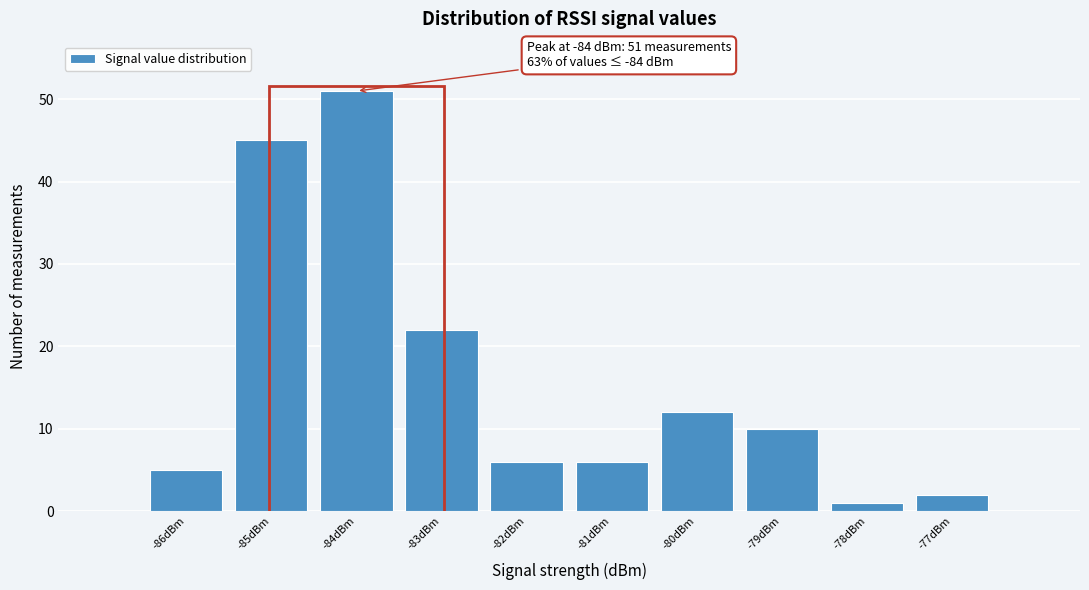

Over which range of the x-axis is the bar tallest?

-84.5 to -83.5